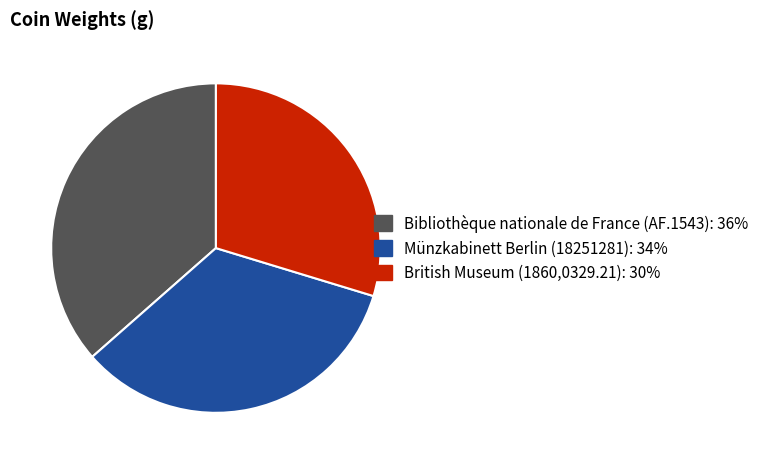

Which has a higher value, British Museum (1860,0329.21) or Münzkabinett Berlin (18251281)?

Münzkabinett Berlin (18251281)